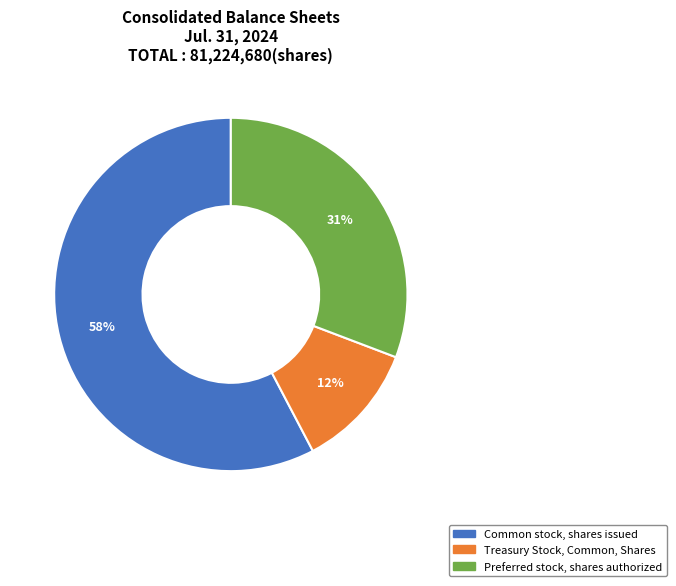

Is there any slice that represents more than half of the pie?

Yes